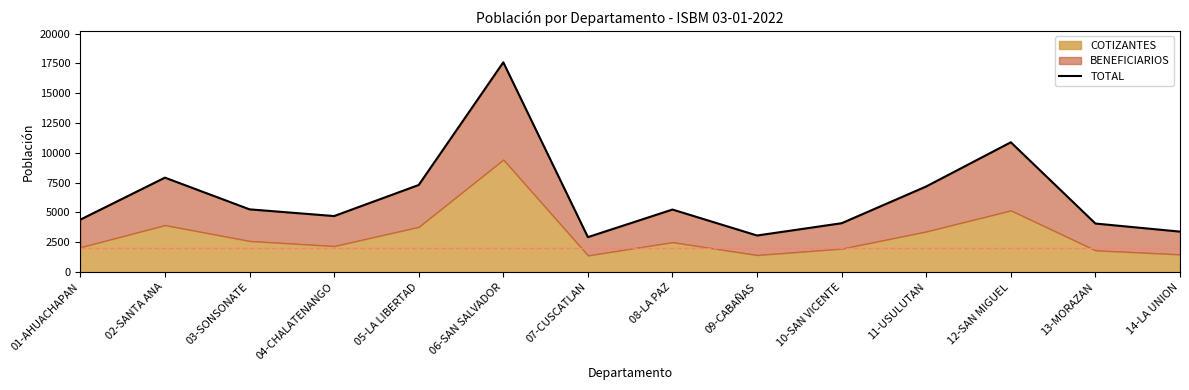

Approximately how many times larger is the value at 08-LA PAZ compared to 14-LA UNION?

1.5